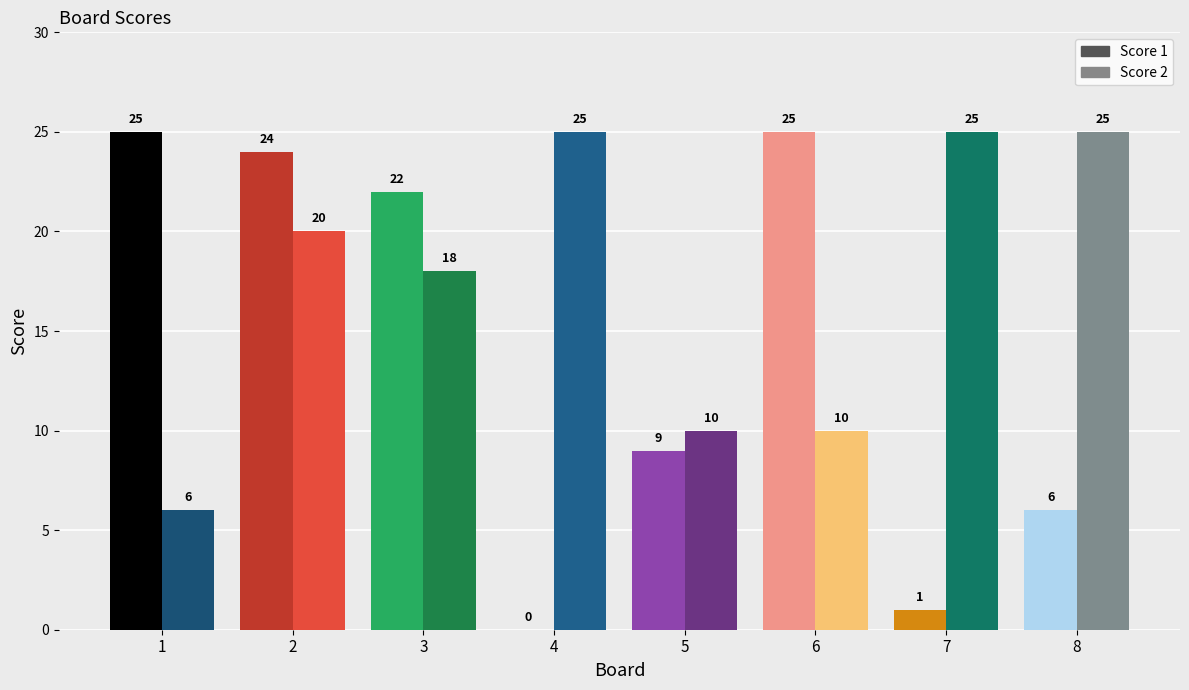

What is the greatest value displayed?

25